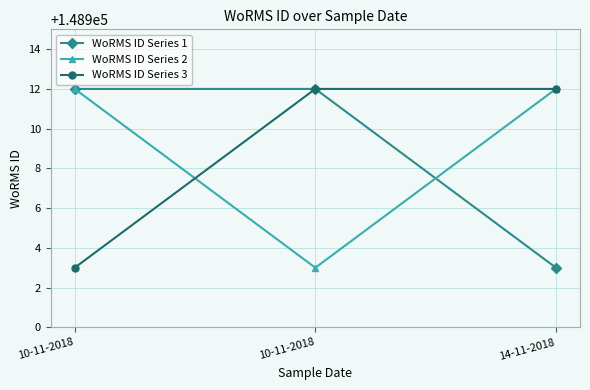

How many data points does each series have?

3